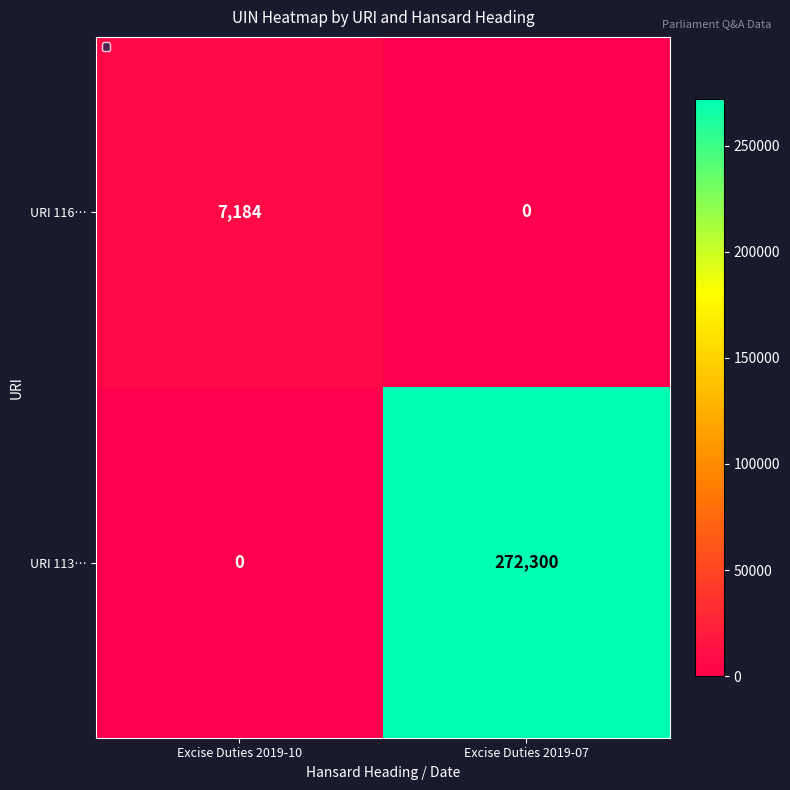

At which category does the chart reach its peak across all series?

Excise Duties 2019-07